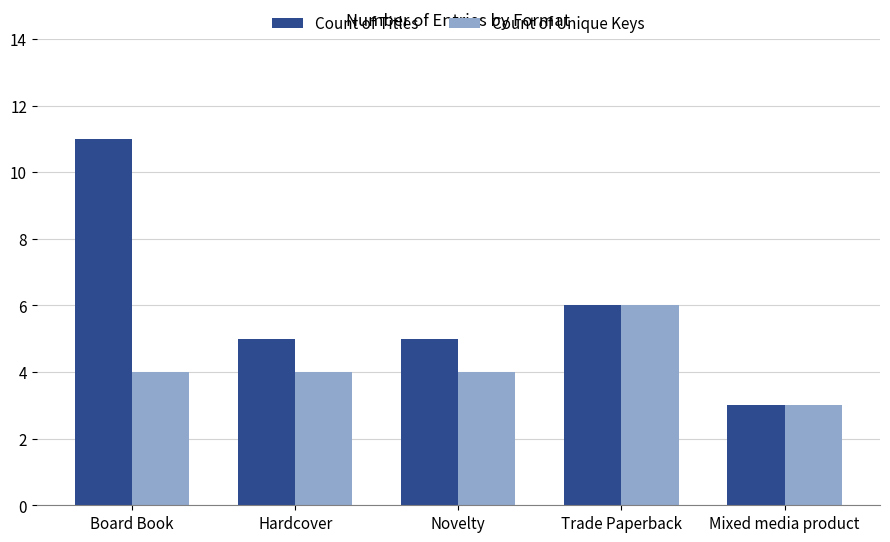

List the series in order of their overall mean, highest first.

Count of Titles, Count of Unique Keys